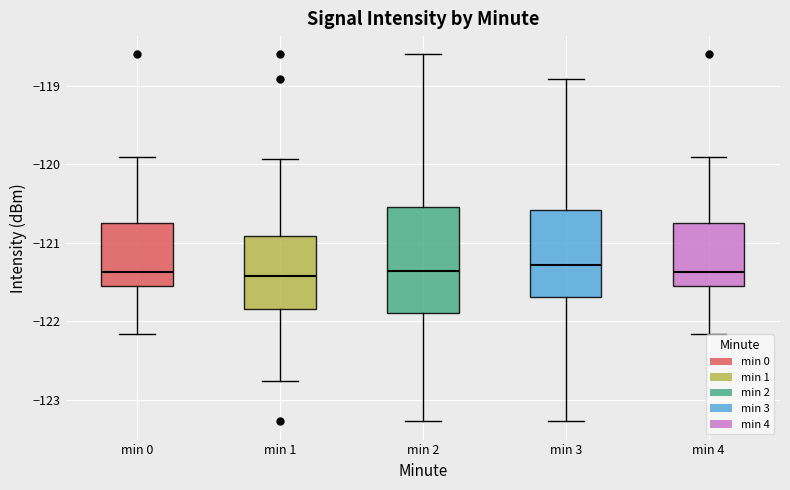

Reading left to right, transcribe this box plot: for each box, give where its median line is, the range the box spans, and where its two whiskers end, as read against the y-axis. The values are not printed on the chart, so give them approximately, as read against the axis.

min 0: median -121.4, box -121.5 to -120.7, whiskers -122.2 to -119.9
min 1: median -121.4, box -121.8 to -120.9, whiskers -122.8 to -119.9
min 2: median -121.4, box -121.9 to -120.5, whiskers -123.3 to -118.6
min 3: median -121.3, box -121.7 to -120.6, whiskers -123.3 to -118.9
min 4: median -121.4, box -121.5 to -120.7, whiskers -122.2 to -119.9